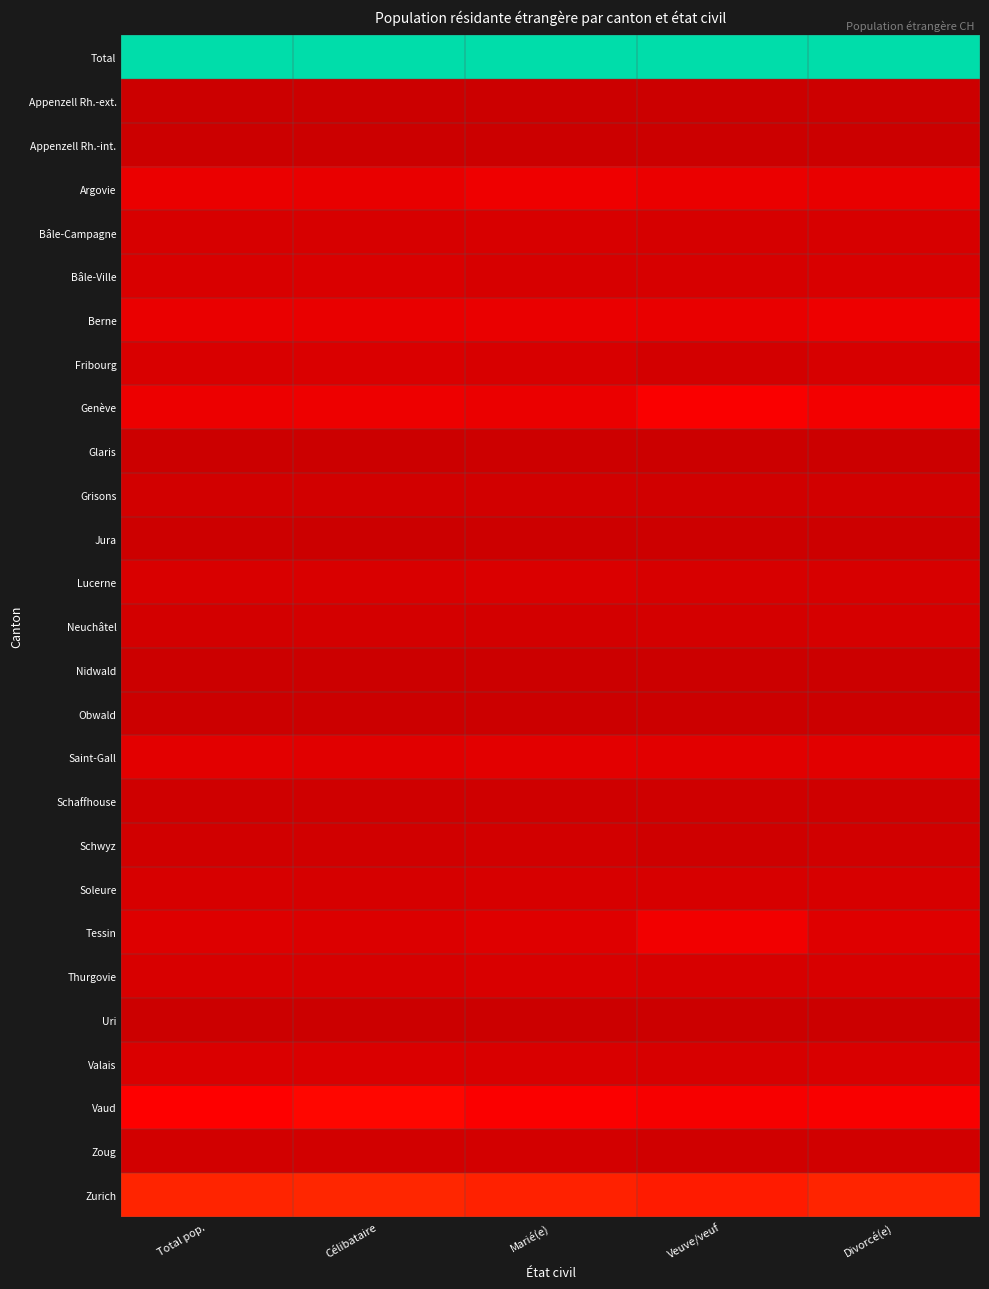

What is the greatest value displayed?

1.0